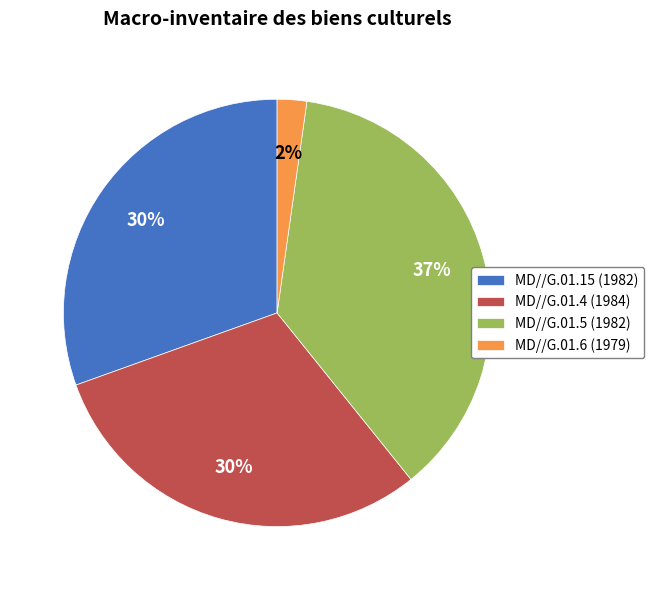

Is the sum of MD//G.01.4 (1984) and MD//G.01.5 (1982) greater than half?

Yes